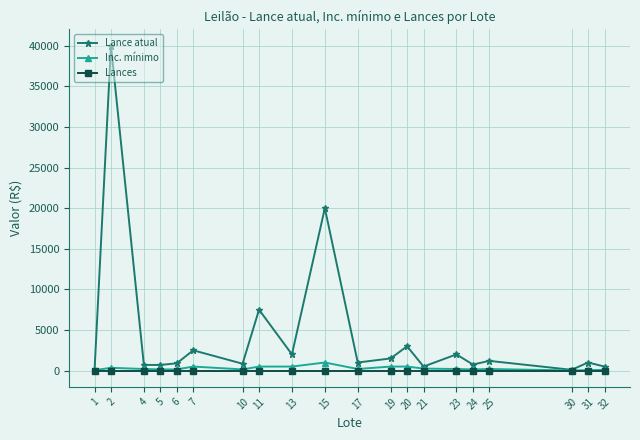

At how many categories does at least one series exceed 17416?

2